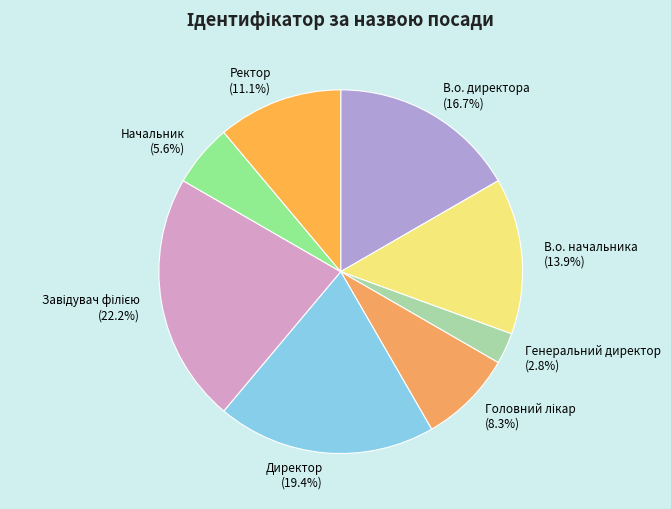

Which has a higher value, Ректор or Начальник?

Ректор